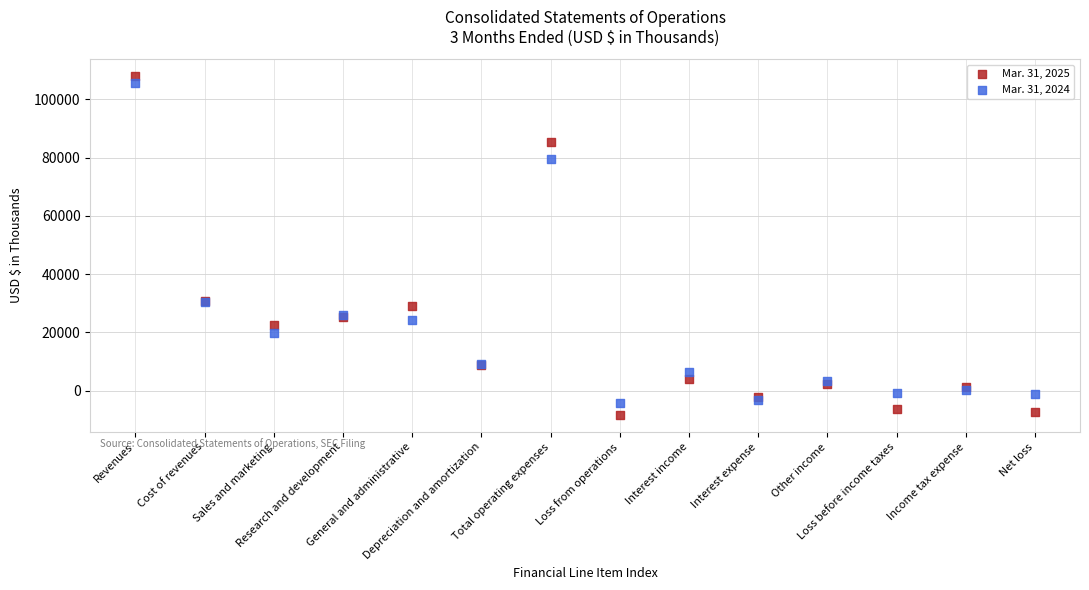

Which series contains the highest Y value?

Mar. 31, 2025